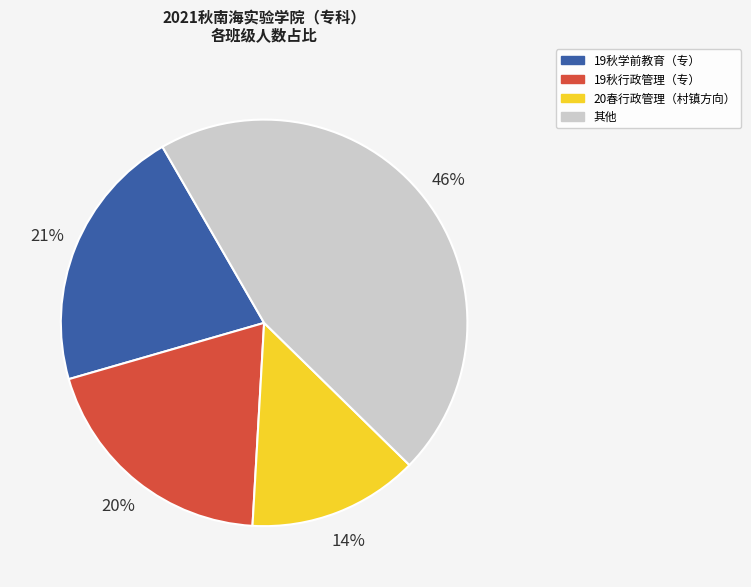

How many slices are in this pie chart?

4